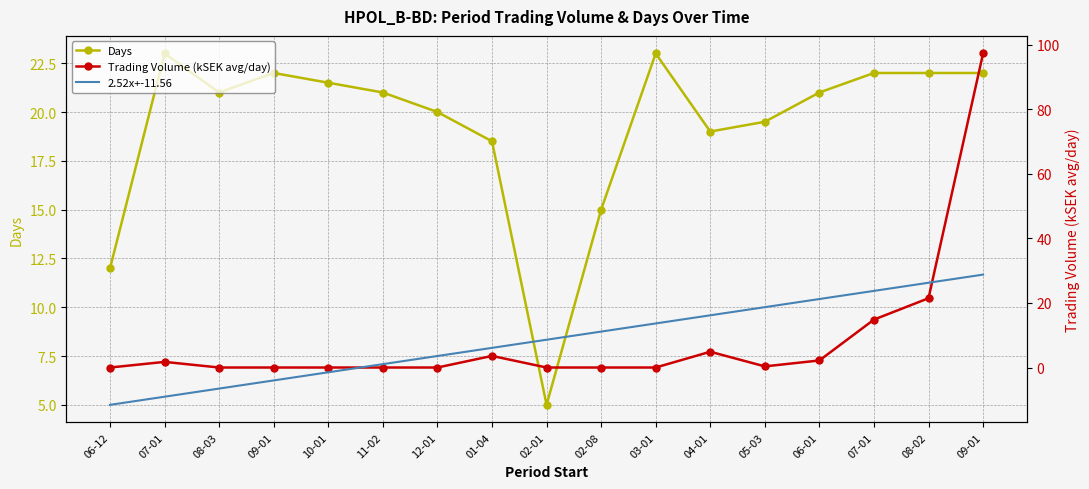

True or false: Trading Volume (kSEK avg/day) has more than 2 points higher than both neighbors.

True